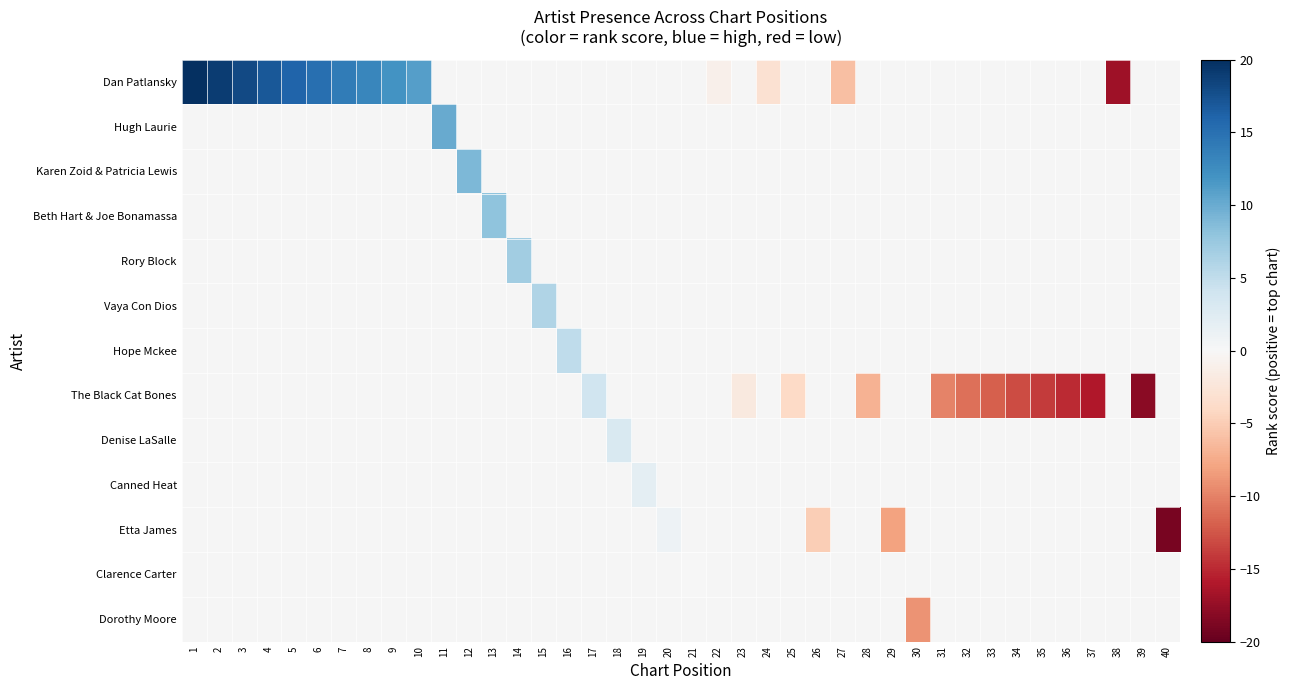

What is the maximum value shown in the chart?

20.0